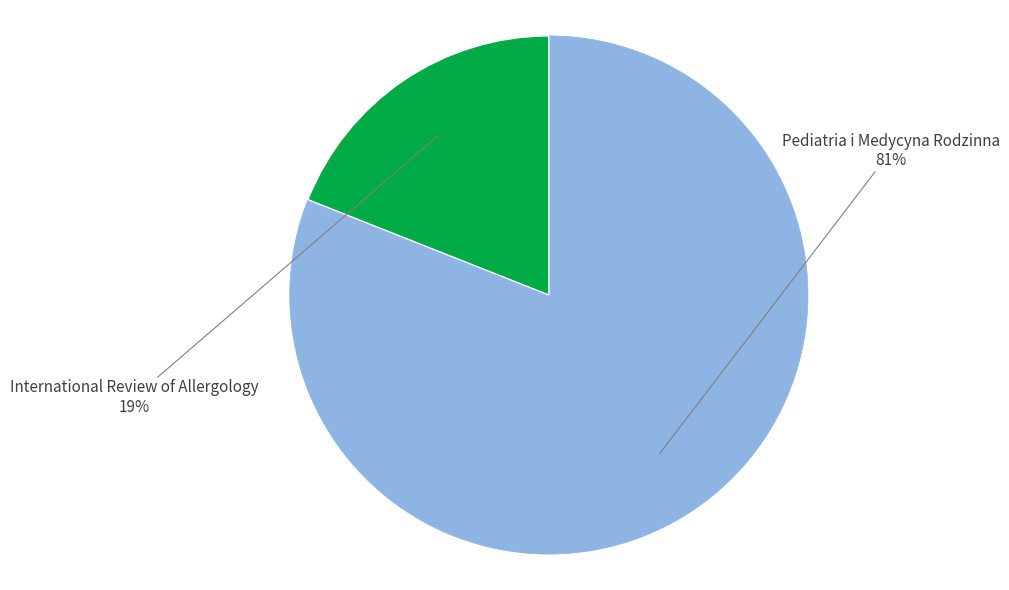

Which has a higher value, Pediatria i Medycyna Rodzinna or International Review of Allergology?

Pediatria i Medycyna Rodzinna